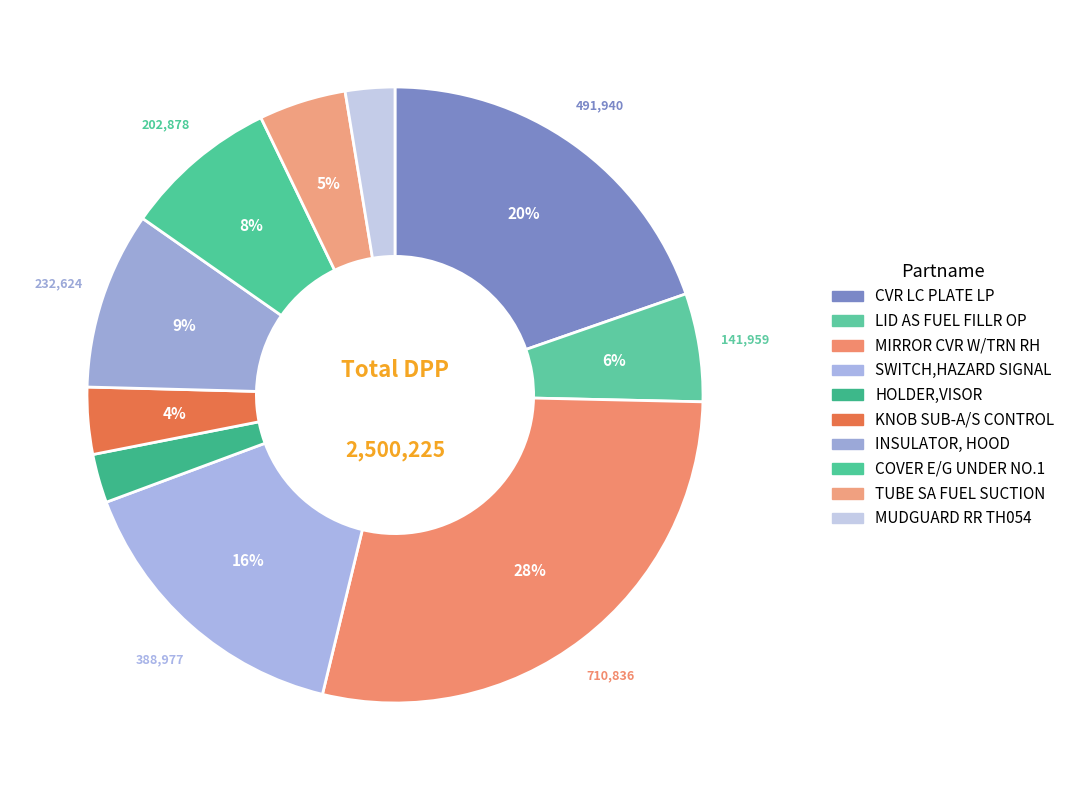

To the nearest percent, what is the combined percentage of TUBE SA FUEL SUCTION and COVER E/G UNDER NO.1?

13%